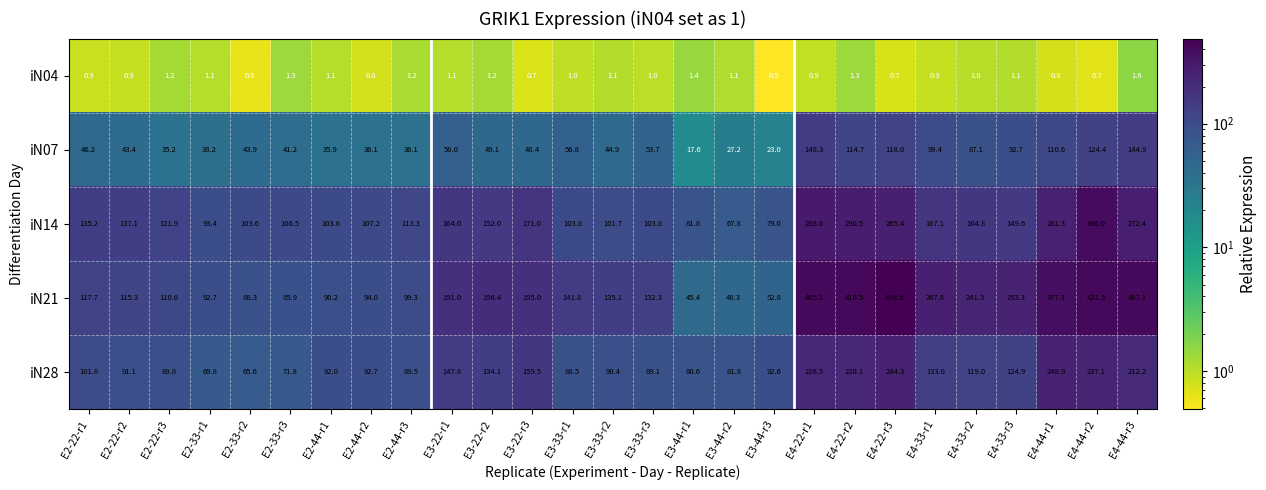

What is the difference between the maximum and minimum values in the iN04 series?

1.1